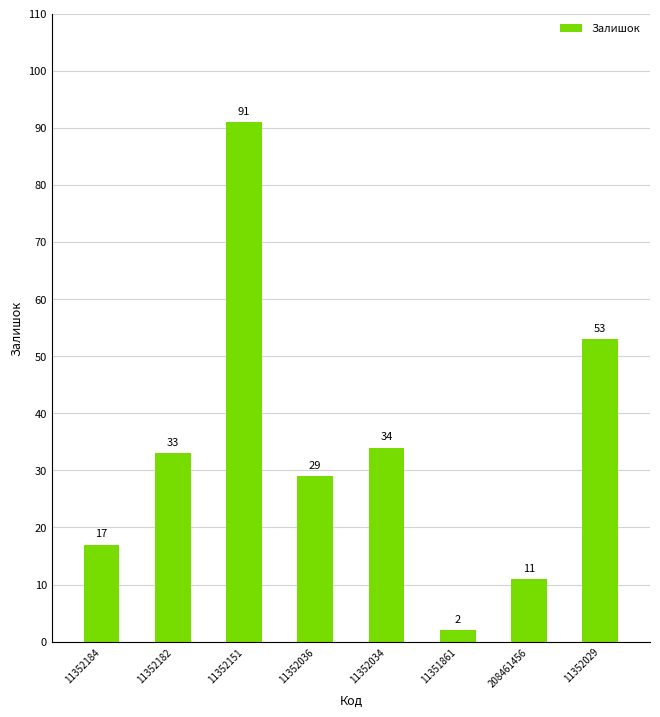

What is the sum of all values?

270